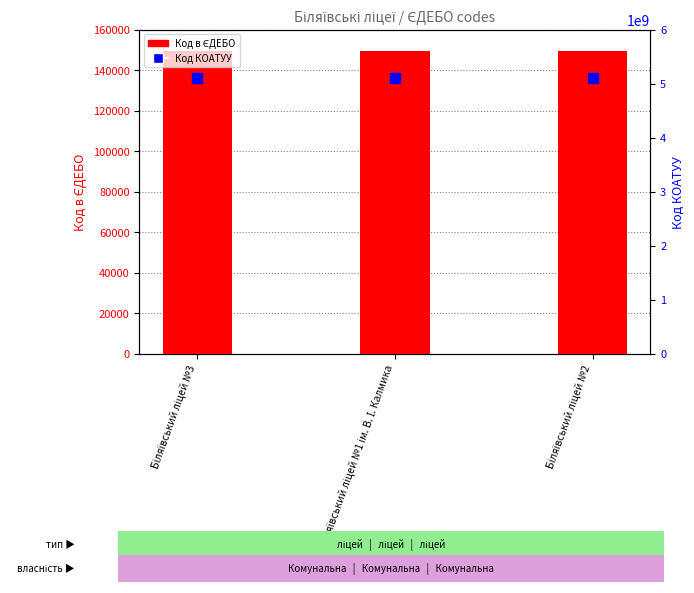

At which category is the sum across all series the highest?

Біляївський ліцей №3